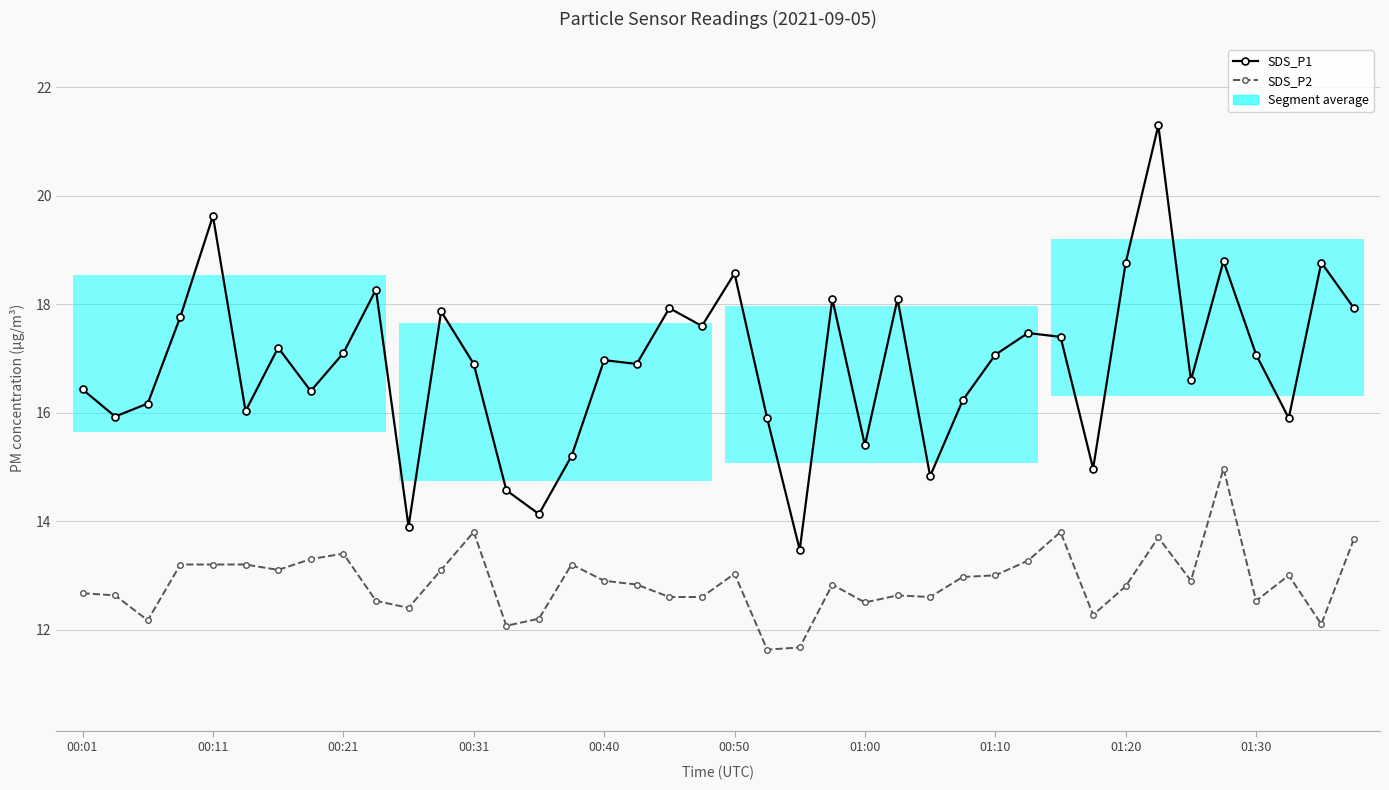

The value of SDS_P1 at 33 is 36.2. True or false?

False